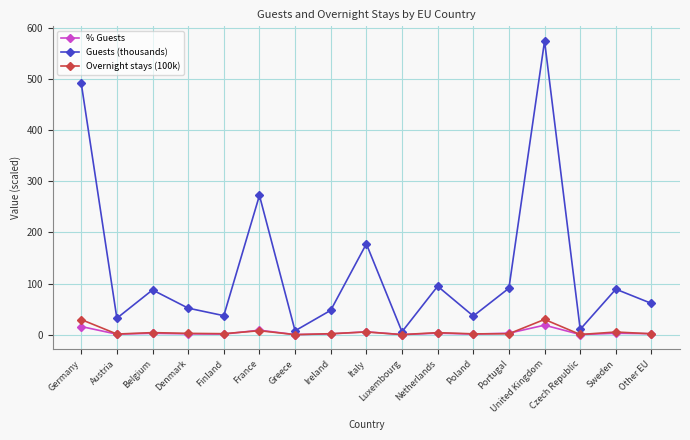

What is the maximum value shown in the chart?

573.8